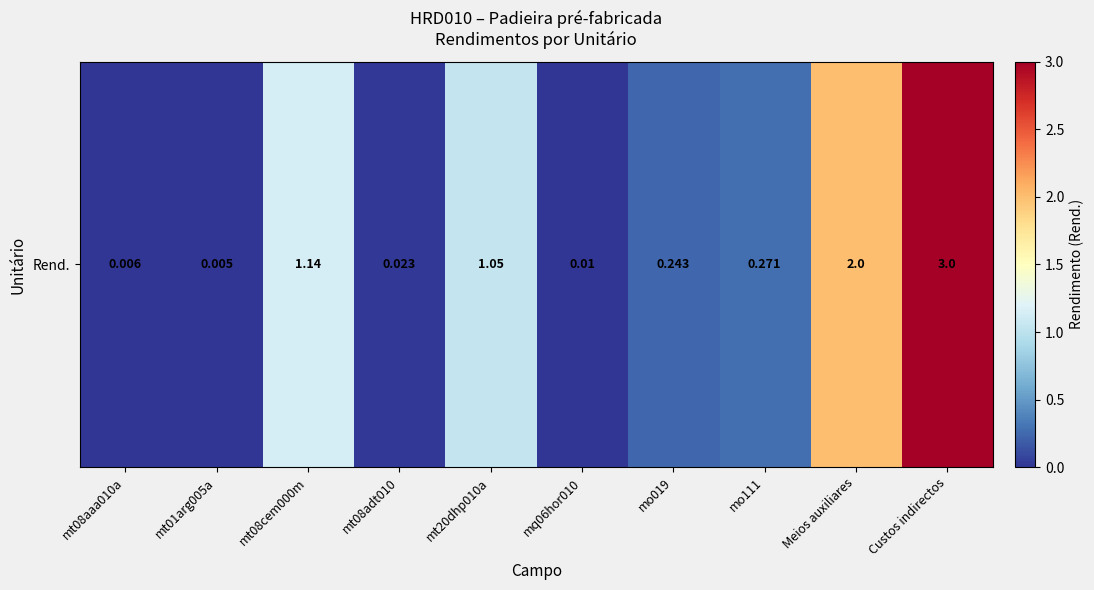

Reading left to right, transcribe all the data shown in this chart.

mt08aaa010a=0.0	mt01arg005a=0.0	mt08cem000m=1.1	mt08adt010=0.0	mt20dhp010a=1.1	mq06hor010=0.0	mo019=0.2	mo111=0.3	Meios auxiliares=2.0	Custos indirectos=3.0